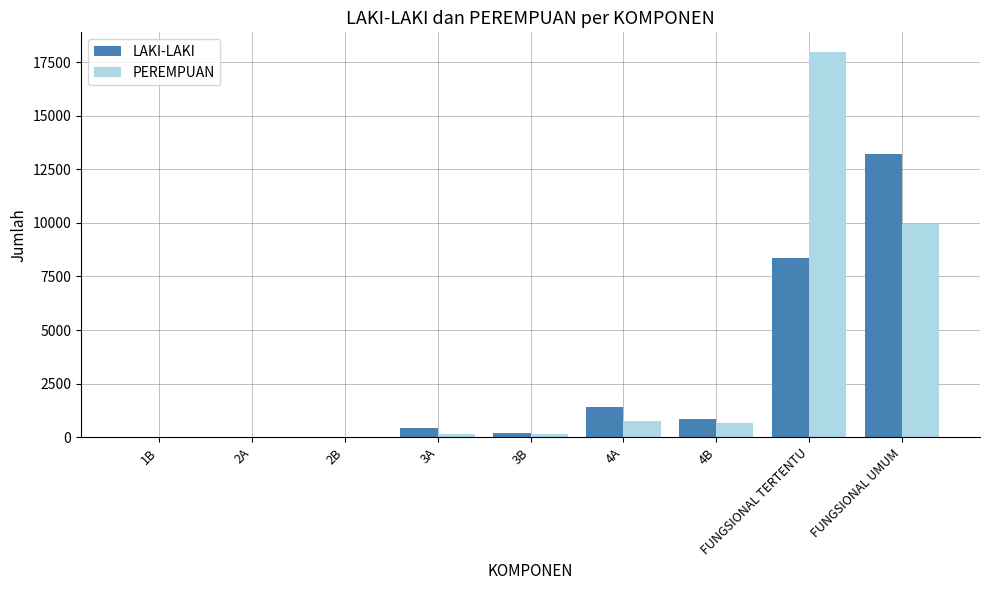

At which category is the sum across all series the highest?

FUNGSIONAL TERTENTU